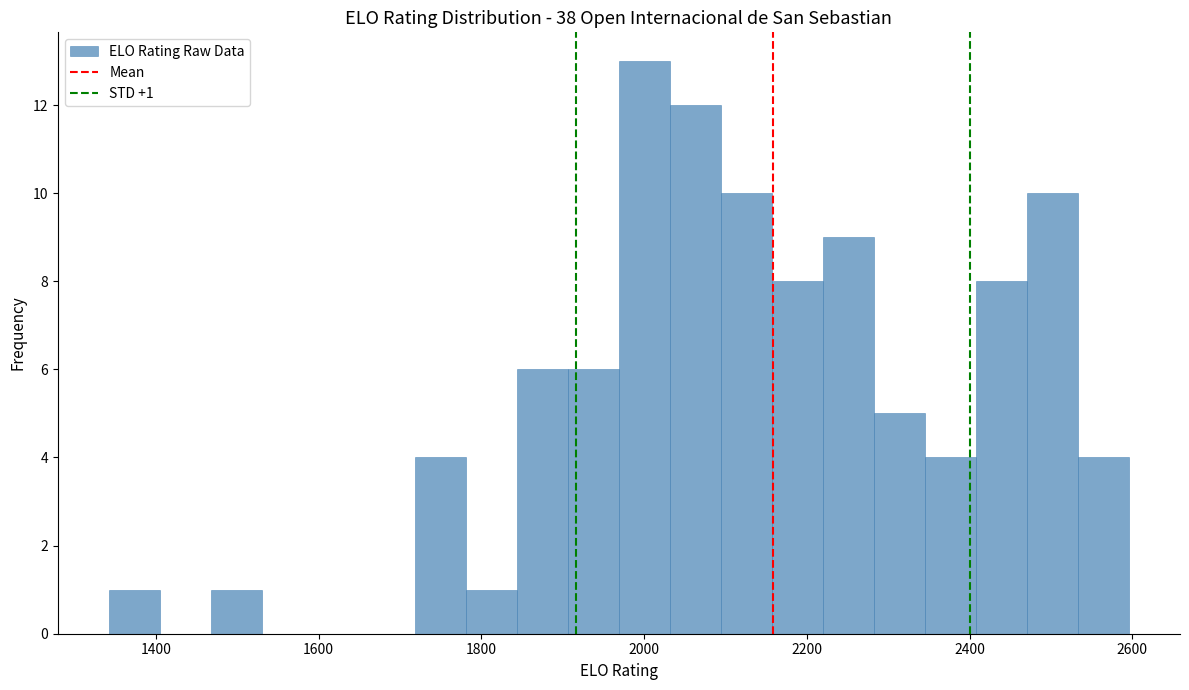

Around what value on the x-axis is the tallest bar? Give the approximate position of its centre, as read against the axis.

2000